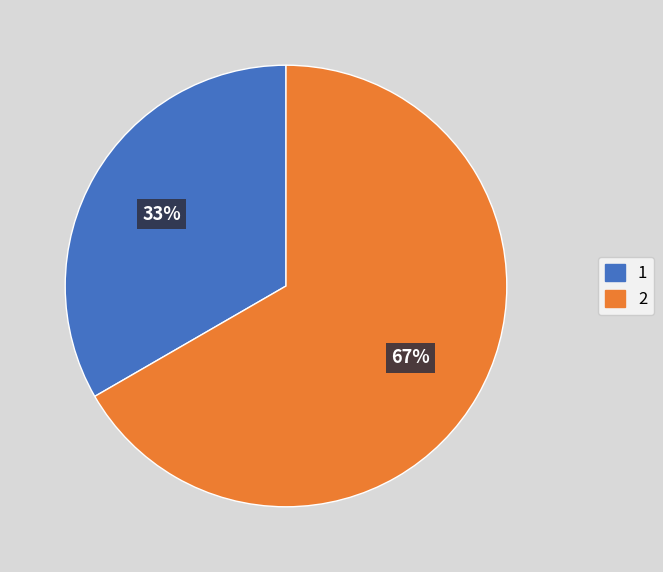

Which slice represents more than half of the pie?

2